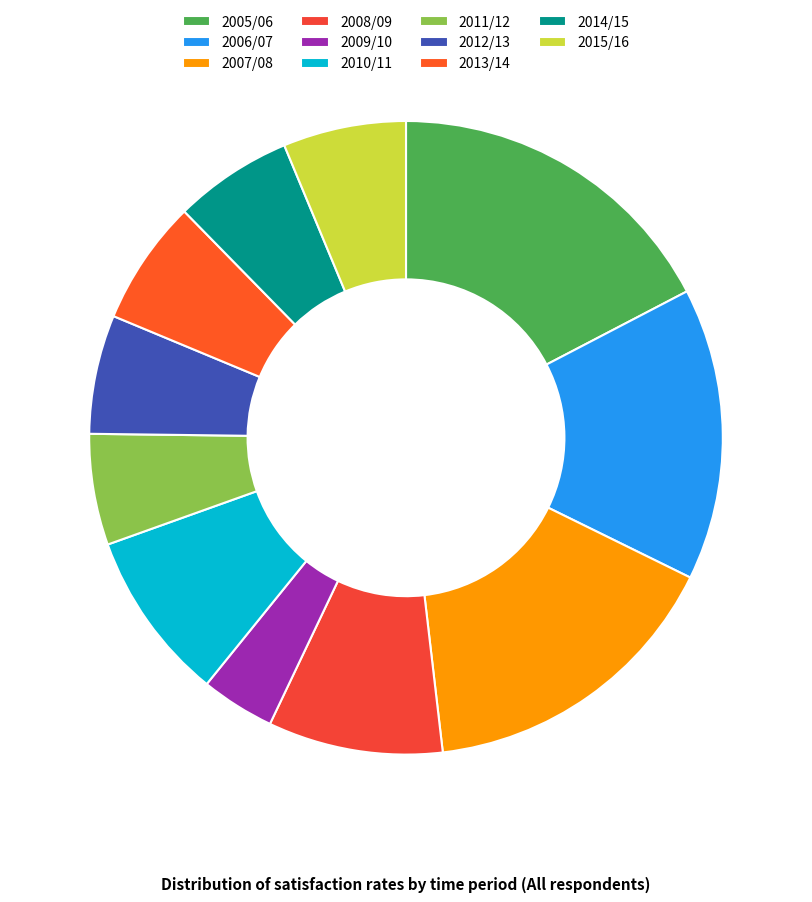

Count the number of slices in the pie.

11